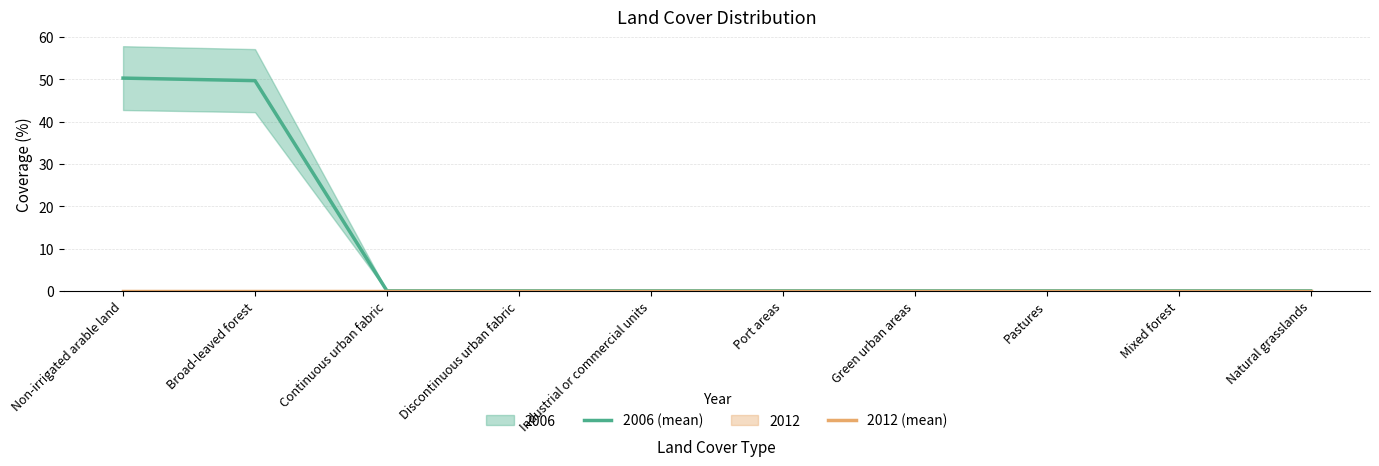

True or false: 2006 (mean) has more than 2 points higher than both neighbors.

False